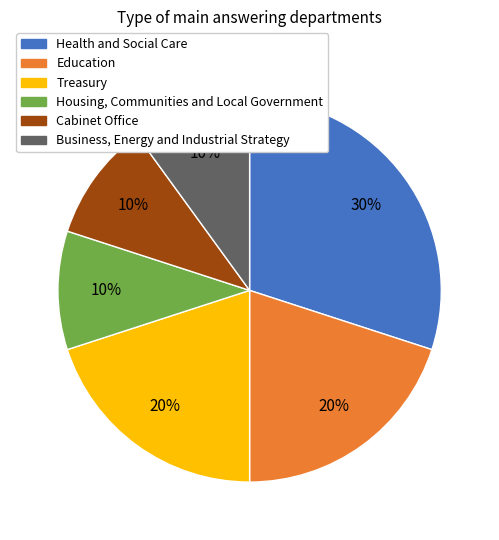

Do Cabinet Office and Business, Energy and Industrial Strategy together represent more than half of the pie?

No